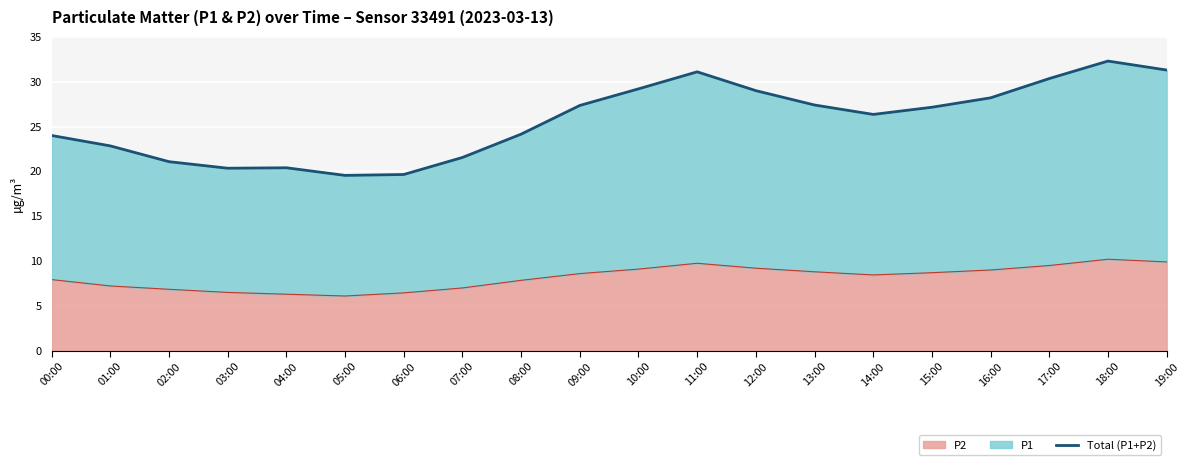

How many values are below 27?

10